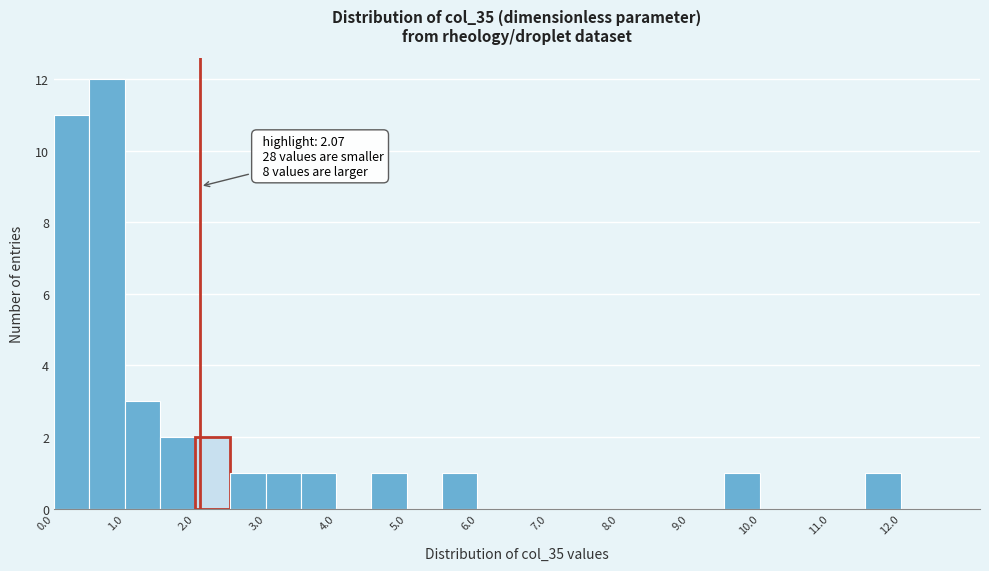

Which range on the x-axis has the tallest bar?

0.5 to 1.0